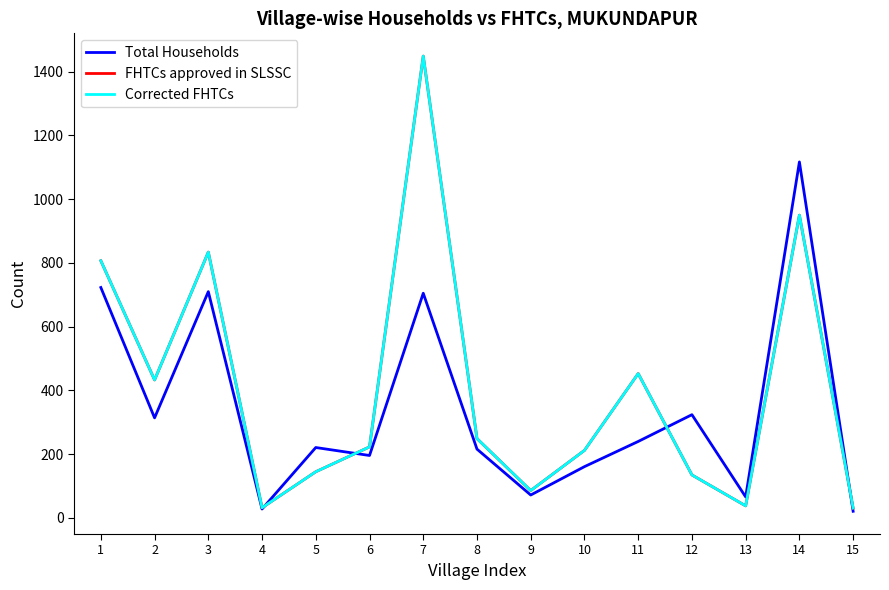

True or false: Corrected FHTCs and FHTCs approved in SLSSC cross at least once.

False